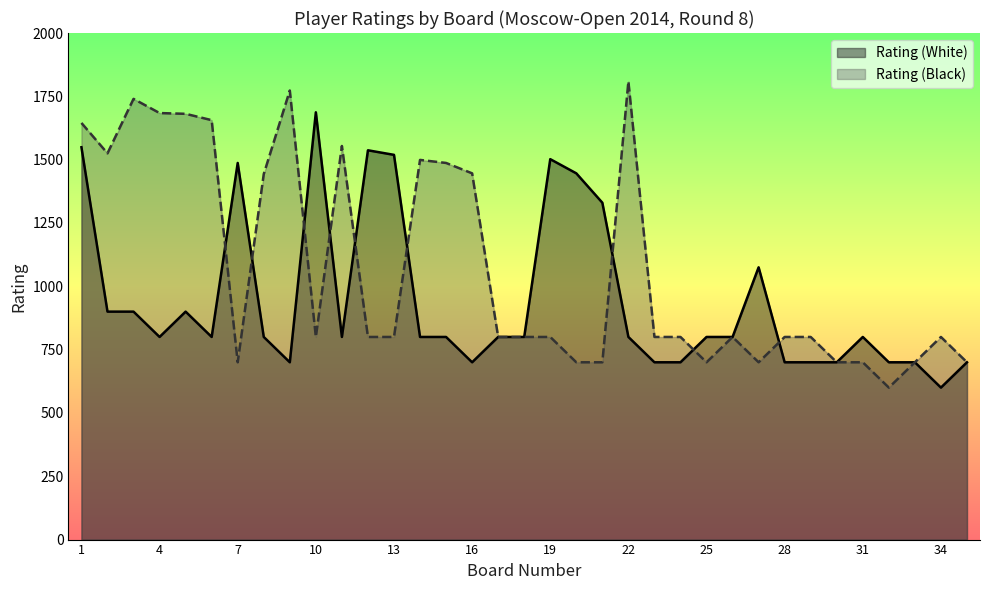

How many values in the Rating (White) series exceed 800?

12